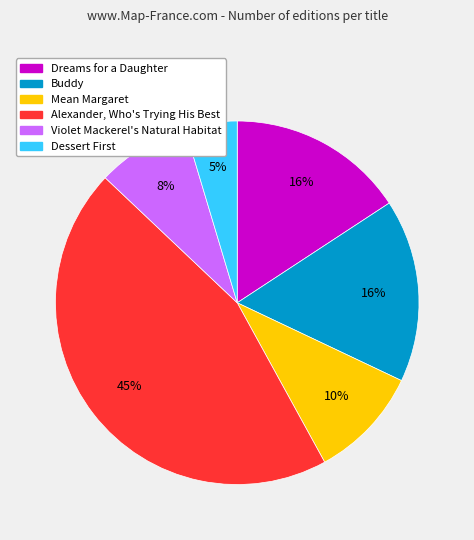

Which category has the biggest portion of the pie?

Alexander, Who's Trying His Best